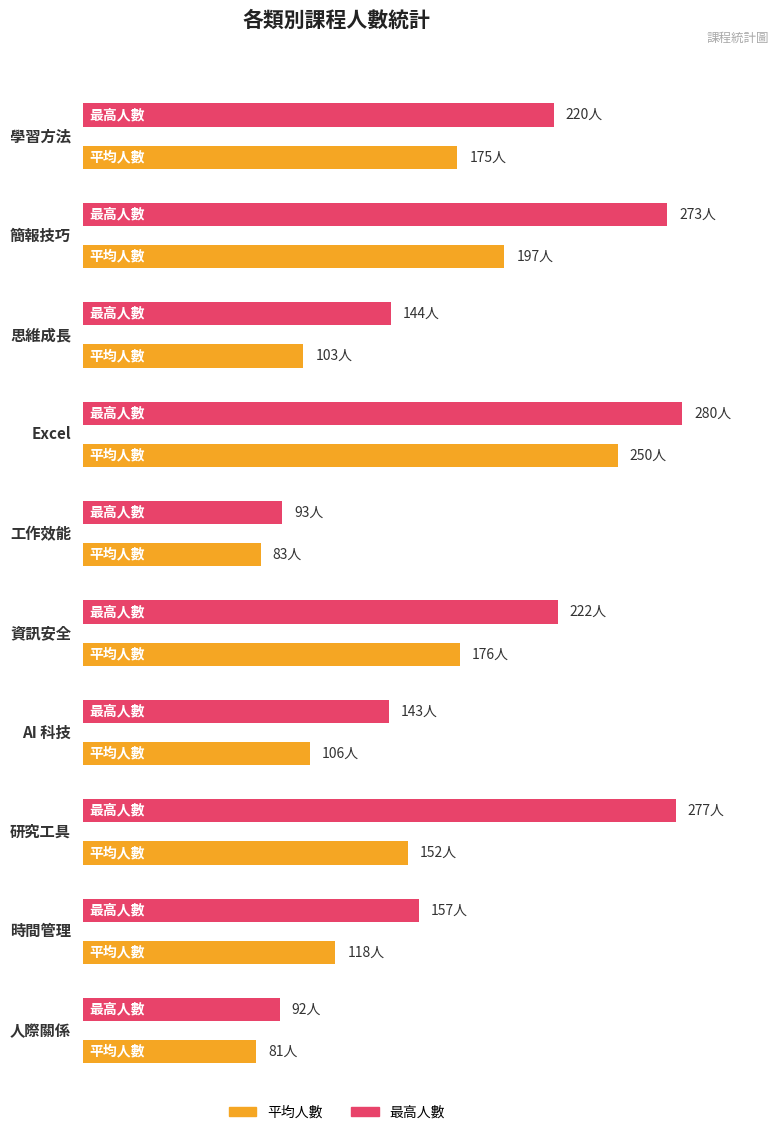

How many bars are there in total?

20